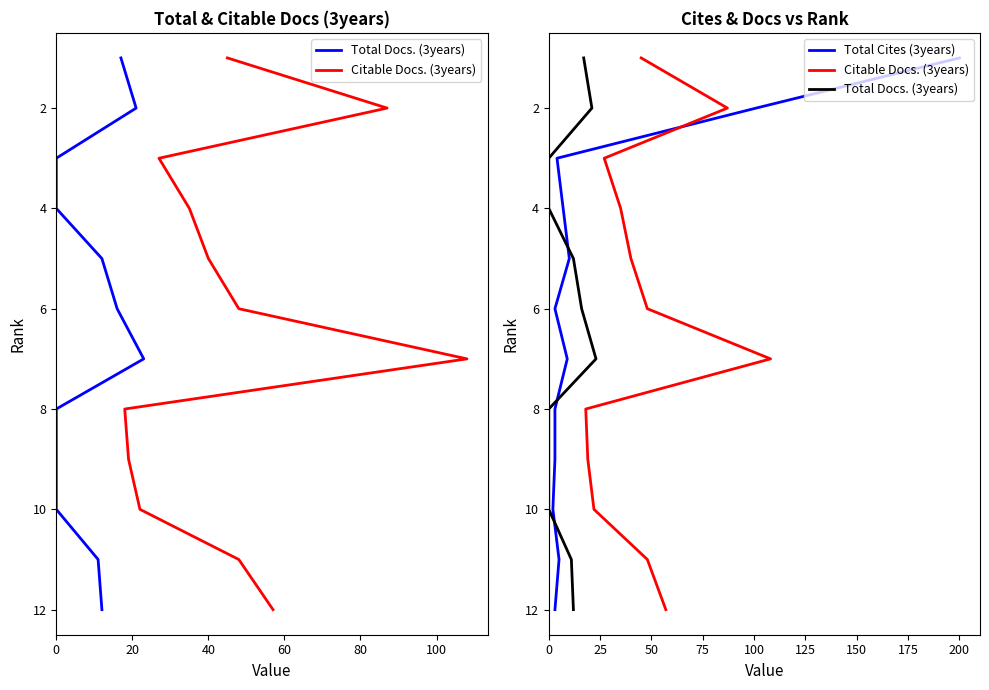

What are all the series names shown in the legend?

Total Docs. (3years), Citable Docs. (3years), Total Cites (3years)